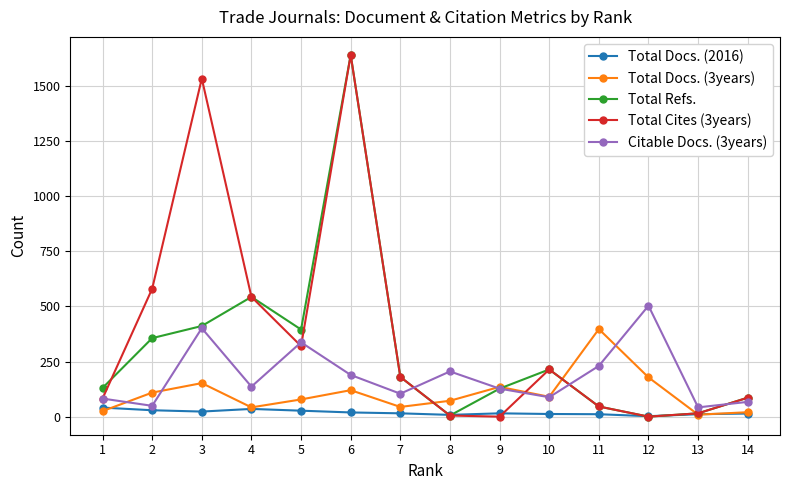

How many distinct data groups are displayed?

5